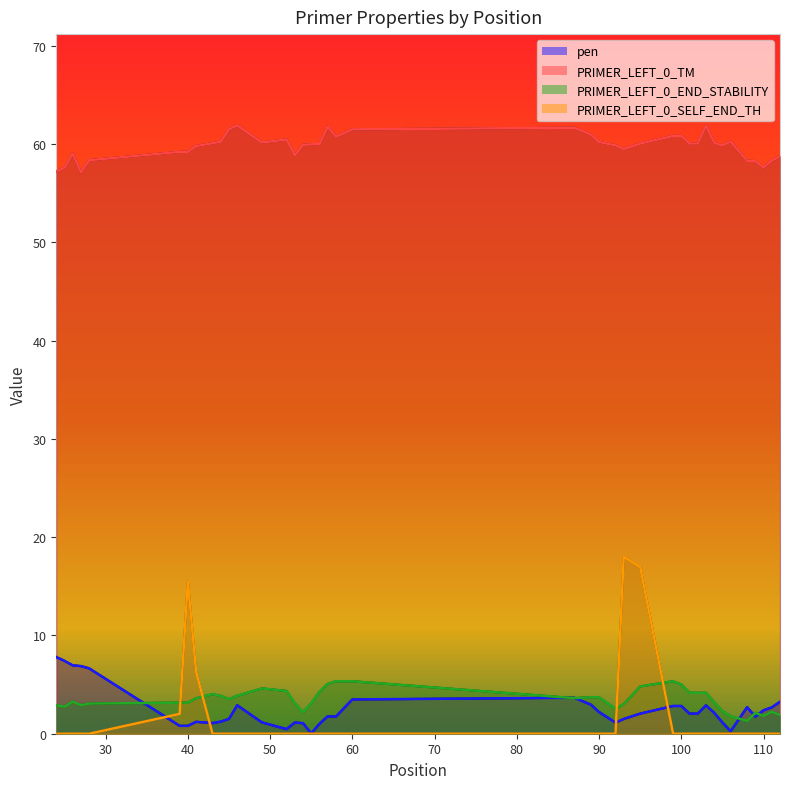

Reading left to right, what are all the values shown in this chart?

pen: 24=7.8	25=7.4	26=7.0	27=6.9	28=6.6	39=0.8	40=0.8	41=1.2	43=1.1	44=1.2	45=1.5	46=2.9	49=1.2	52=0.5	53=1.1	54=1.1	55=0.0	56=1.0	57=1.8	58=1.7	60=3.5	87=3.7	89=3.0	90=2.2	92=1.1	93=1.5	95=2.0	99=2.8	100=2.8	101=2.0	102=2.0	103=2.9	104=2.1	105=1.1	106=0.3	108=2.7	109=1.7	110=2.4	111=2.7	112=3.2
PRIMER_LEFT_0_TM: 24=57.2	25=57.6	26=59.0	27=57.1	28=58.4	39=59.2	40=59.2	41=59.8	43=60.1	44=60.2	45=61.5	46=61.9	49=60.2	52=60.5	53=58.9	54=59.9	55=60.0	56=60.0	57=61.8	58=60.7	60=61.5	87=61.7	89=61.0	90=60.2	92=59.9	93=59.5	95=60.0	99=60.8	100=60.8	101=60.0	102=60.0	103=61.9	104=60.1	105=59.9	106=60.2	108=58.3	109=58.3	110=57.6	111=58.3	112=58.8
PRIMER_LEFT_0_END_STABILITY: 24=2.9	25=2.8	26=3.3	27=2.9	28=3.1	39=3.2	40=3.2	41=3.6	43=4.0	44=3.9	45=3.5	46=3.9	49=4.6	52=4.3	53=3.1	54=2.2	55=3.1	56=4.3	57=5.1	58=5.3	60=5.3	87=3.6	89=3.7	90=3.7	92=2.5	93=3.0	95=4.8	99=5.3	100=5.0	101=4.2	102=4.2	103=4.2	104=3.2	105=2.3	106=1.8	108=1.3	109=2.1	110=1.8	111=2.2	112=1.9
PRIMER_LEFT_0_SELF_END_TH: 24=0.0	25=0.0	26=0.0	27=0.0	28=0.0	39=2.0	40=15.5	41=6.3	43=0.0	44=0.0	45=0.0	46=0.0	49=0.0	52=0.0	53=0.0	54=0.0	55=0.0	56=0.0	57=0.0	58=0.0	60=0.0	87=0.0	89=0.0	90=0.0	92=0.0	93=18.0	95=17.0	99=0.0	100=0.0	101=0.0	102=0.0	103=0.0	104=0.0	105=0.0	106=0.0	108=0.0	109=0.0	110=0.0	111=0.0	112=0.0